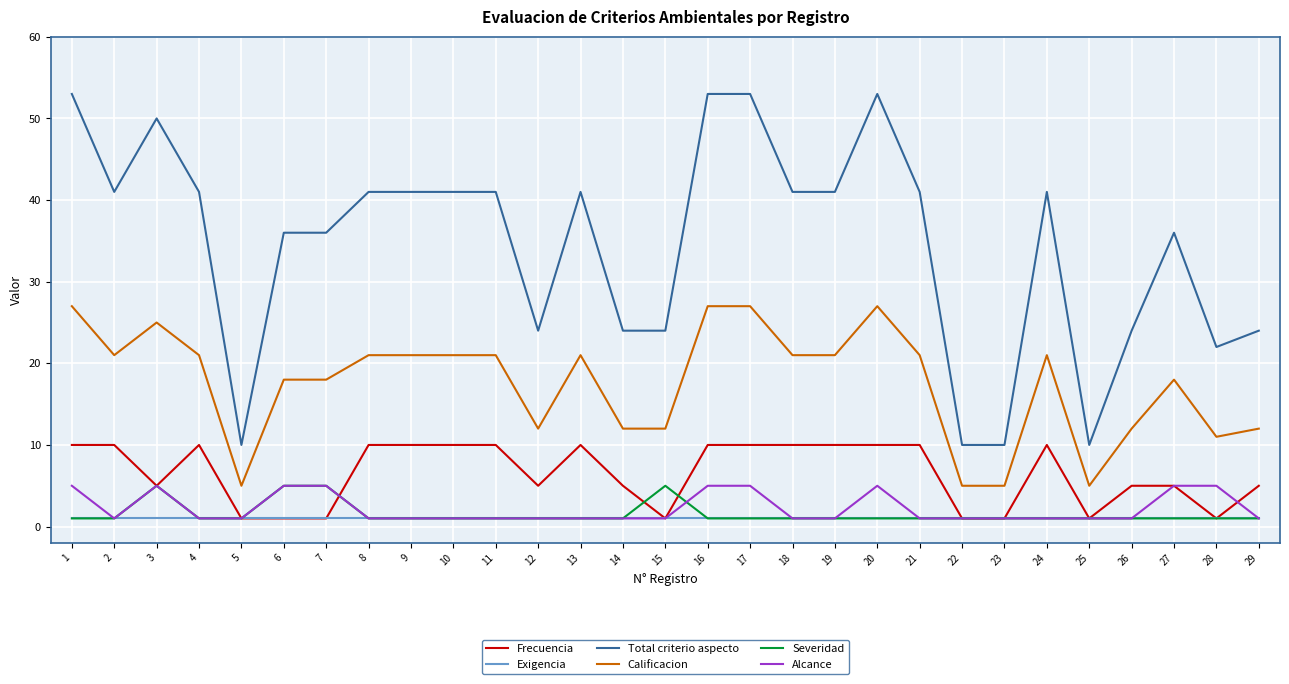

Which series has the largest total across all categories?

Total criterio aspecto